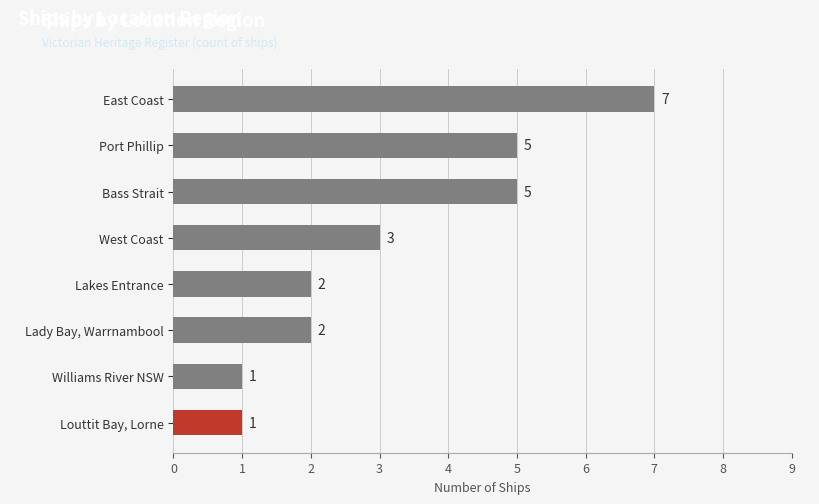

What is the difference between the second highest and minimum values?

4